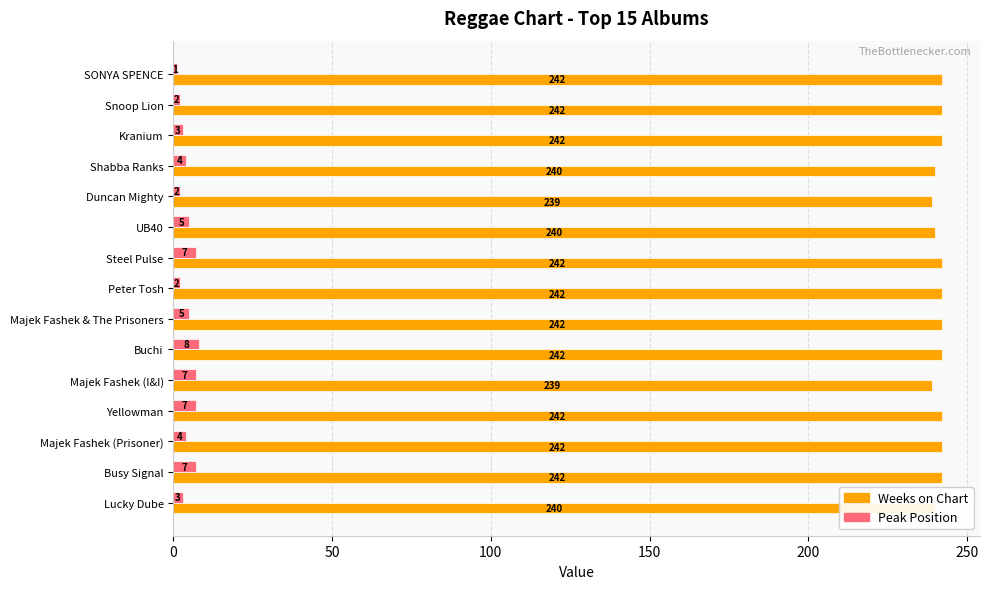

Rank the series by their average value, from lowest to highest.

Peak Position, Weeks on Chart